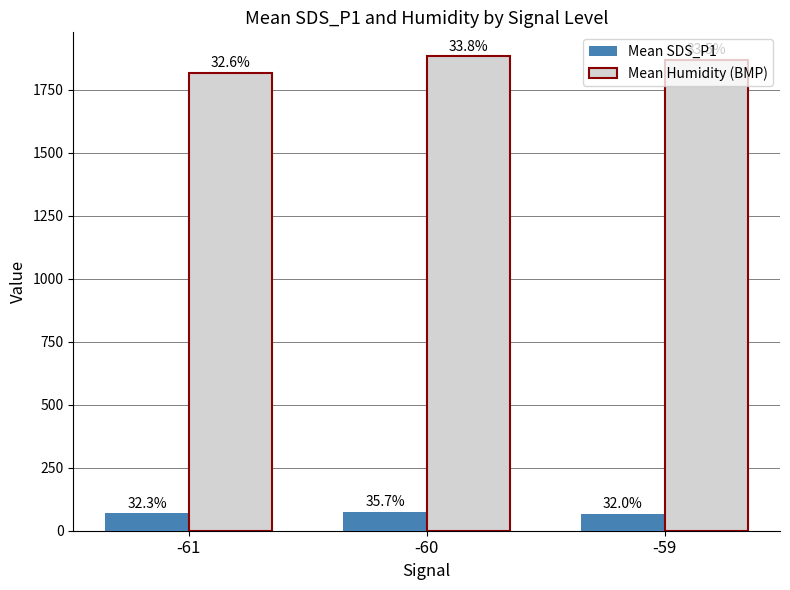

Rank the categories by Mean Humidity (BMP) value from highest to lowest.

-60, -59, -61